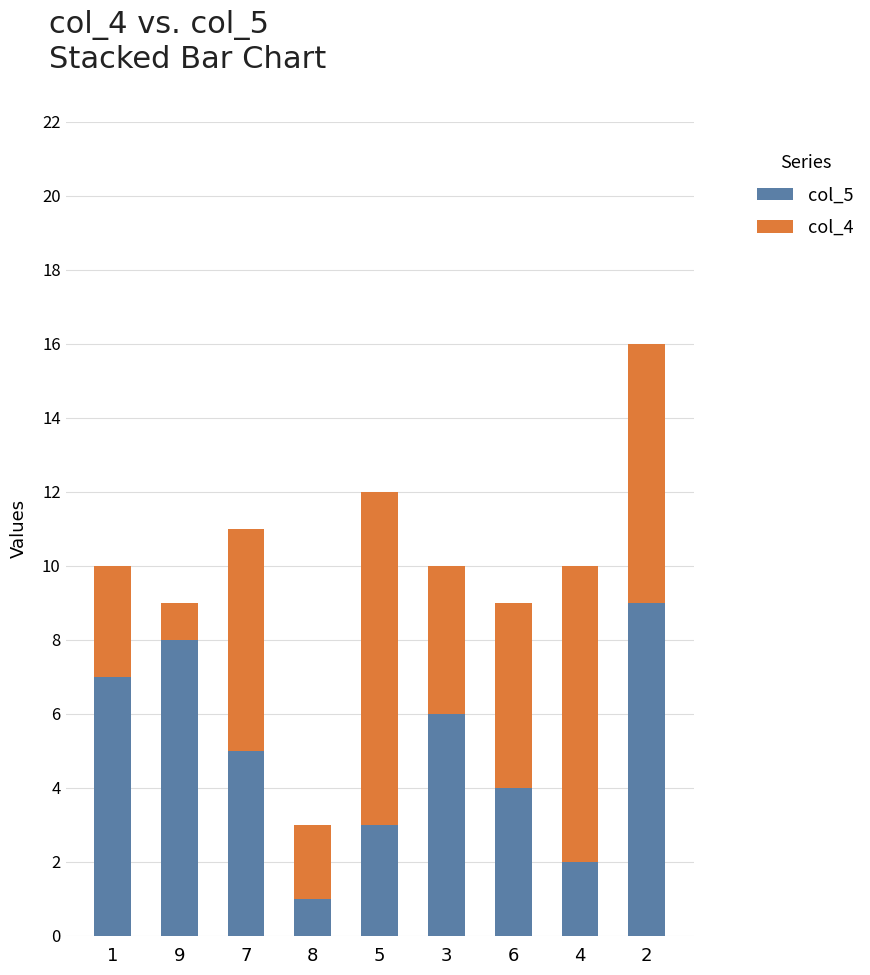

Reading left to right, list the values for the col_5 series.

1=7	9=8	7=5	8=1	5=3	3=6	6=4	4=2	2=9